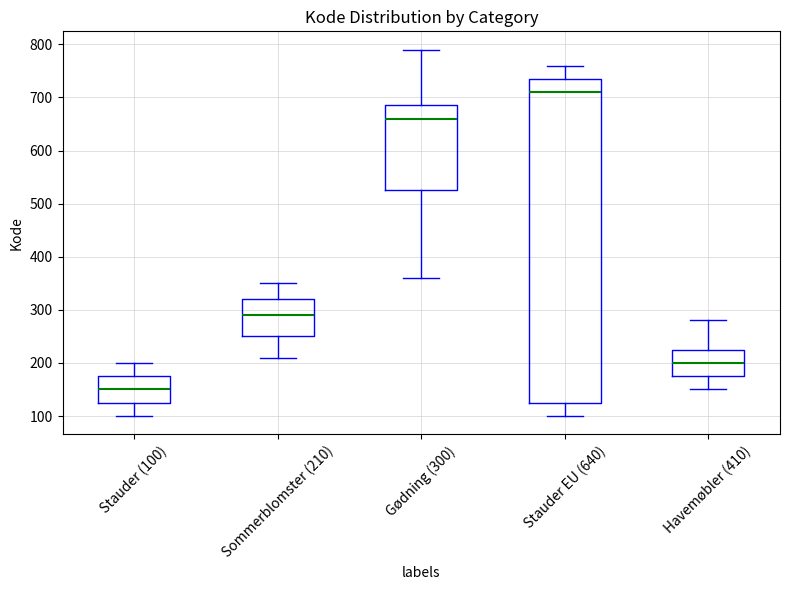

Comparing the boxes themselves (not the whiskers), which one is the tallest?

Stauder EU (640)